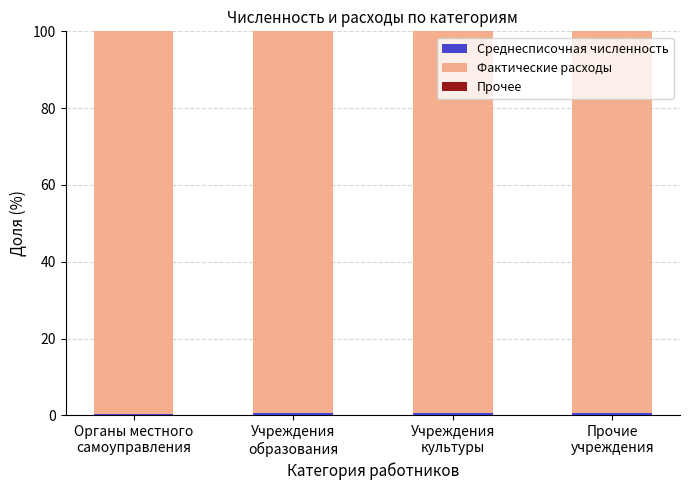

Which series has the largest total across all categories?

Фактические расходы